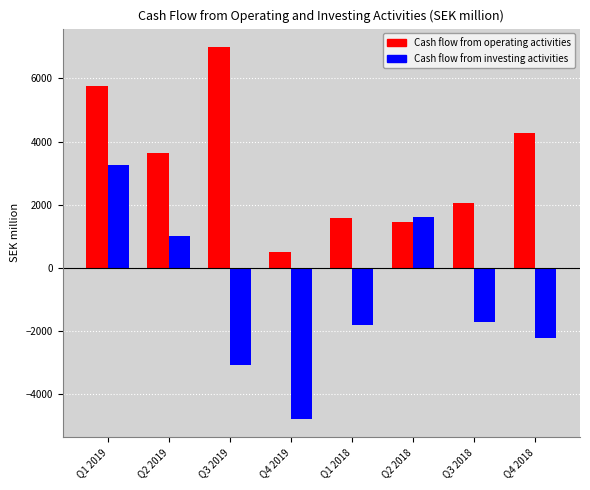

What is the total value across all series at Q3 2019?

3931